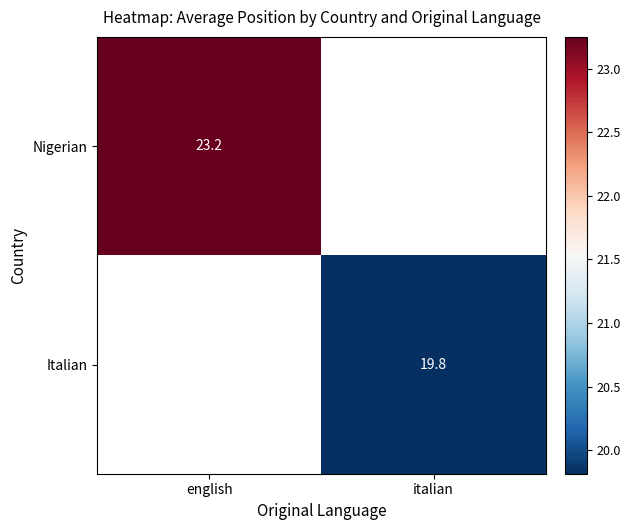

At which category does the chart reach its minimum across all series?

italian